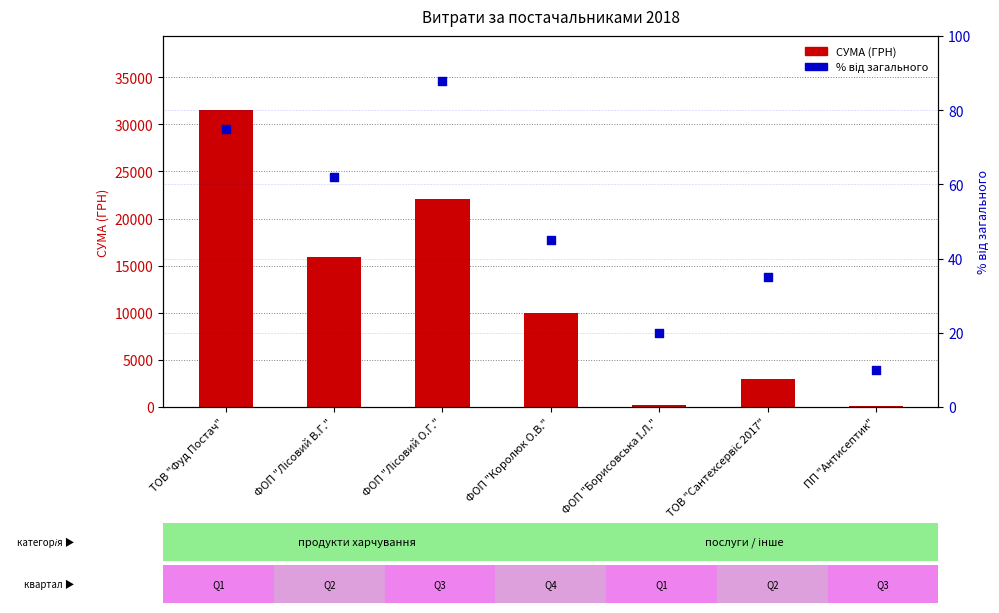

What are all the series names shown in the legend?

СУМА (ГРН), % від загального